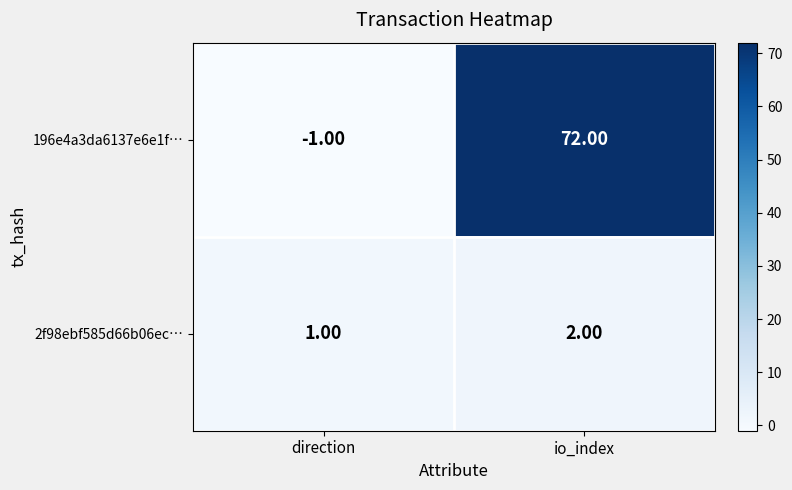

Which category has the highest value in the 196e4a3da6137e6e1f… series?

io_index